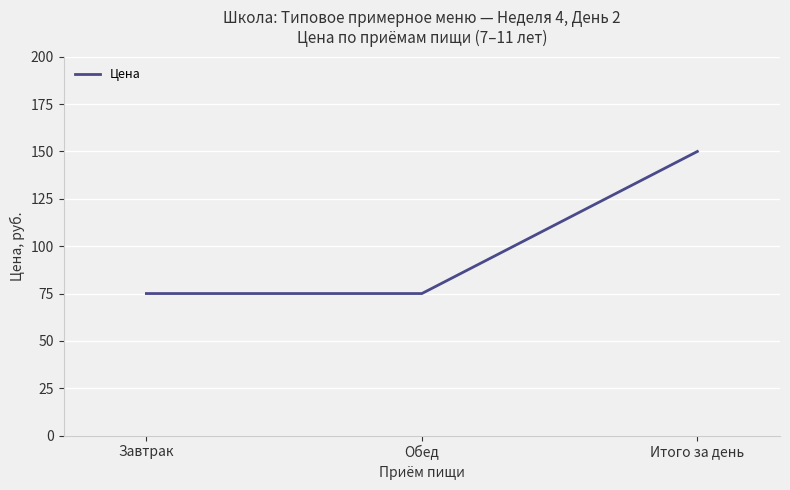

Count the number of categories in the chart.

3